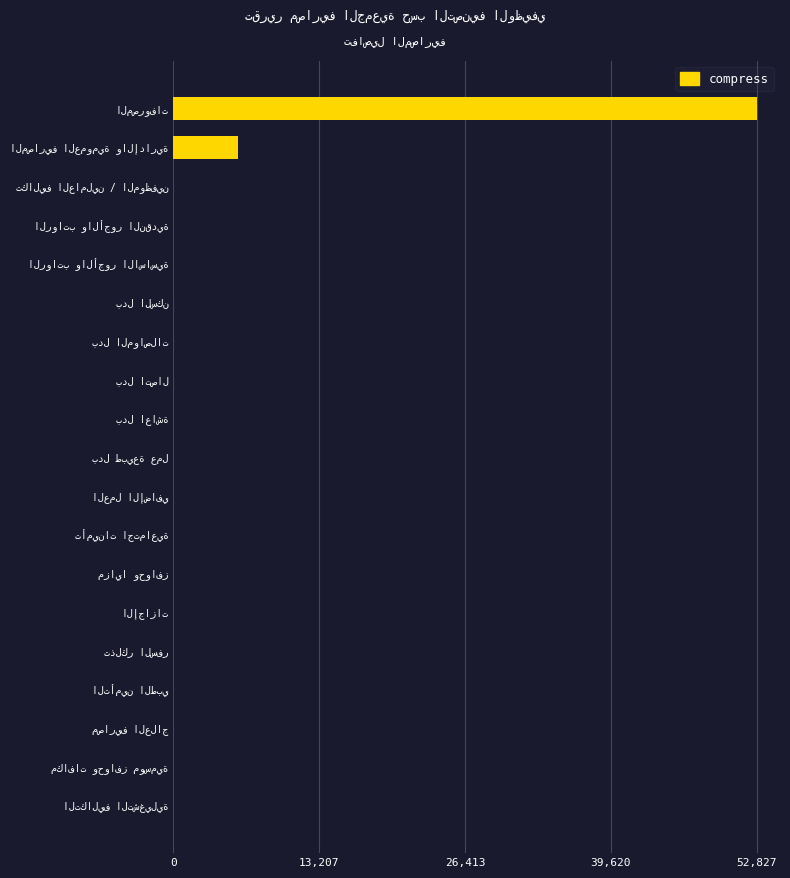

What is the greatest value displayed?

52826.8